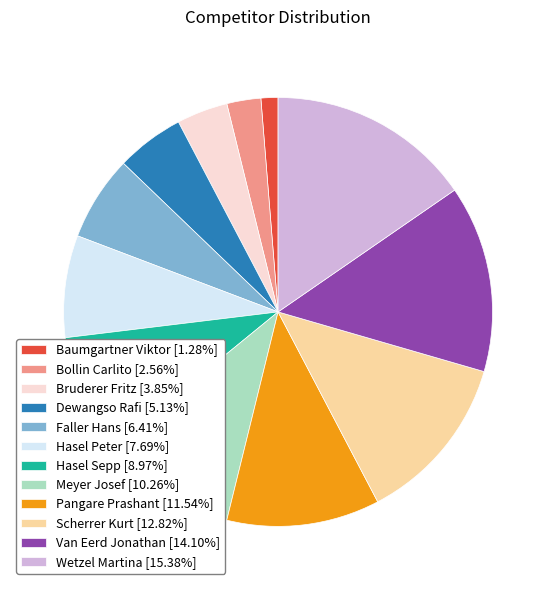

Is Hasel Sepp [8.97%] the majority of the pie?

No